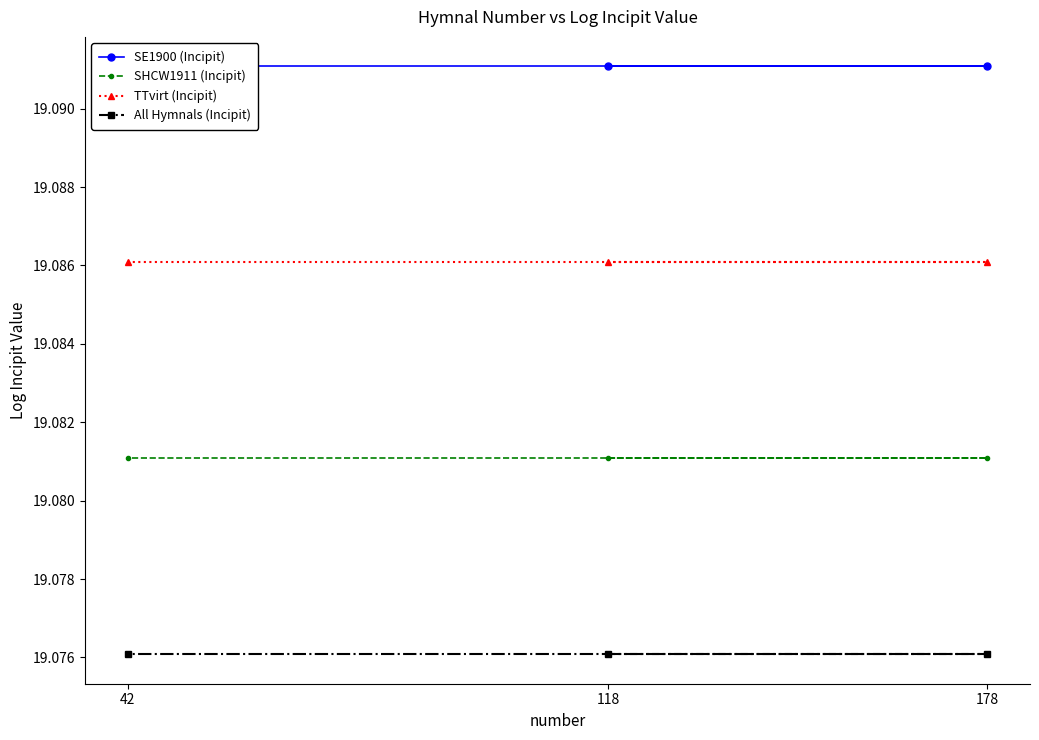

Which category has the highest value in the SHCW1911 (Incipit) series?

118